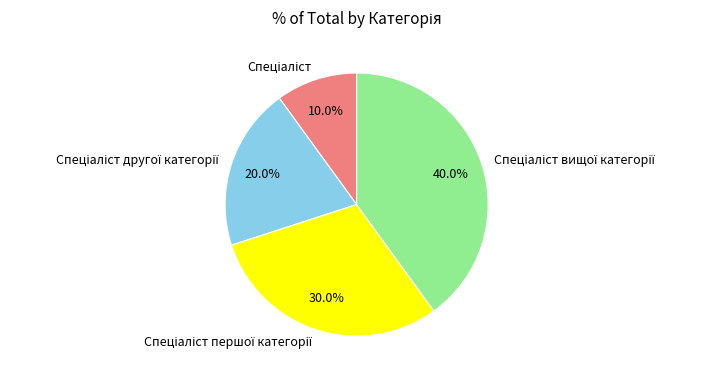

Does any single category account for the majority?

No